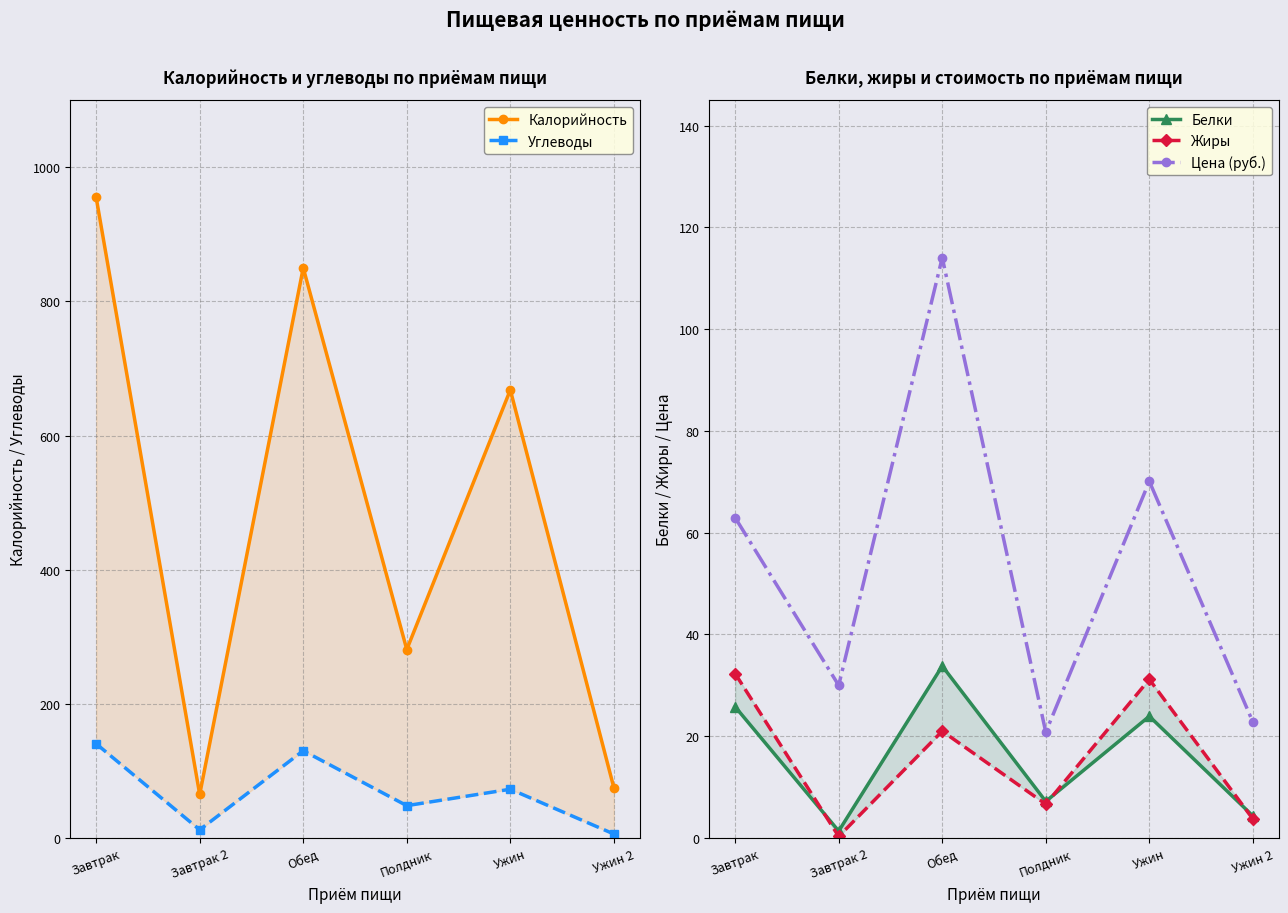

What is the label of the 4th point from the right?

Обед